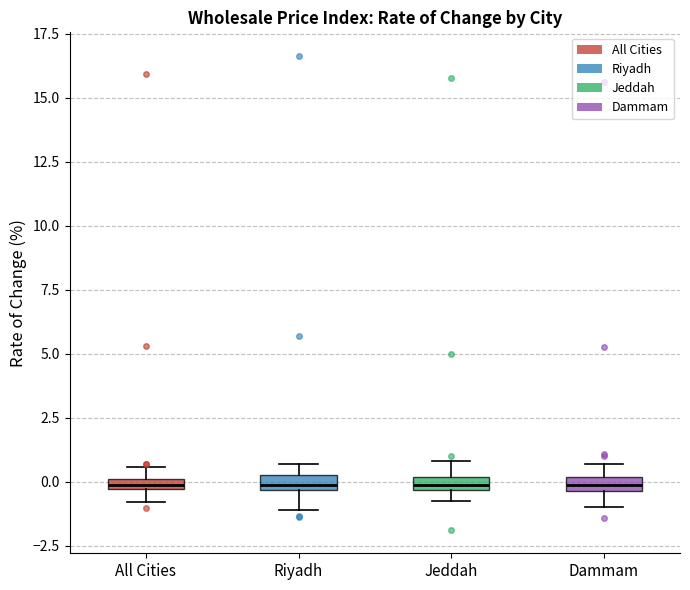

Where does the lower whisker of the box for Riyadh end on the y-axis? The values are not printed on the chart, so give them approximately, as read against the axis.

-1.0